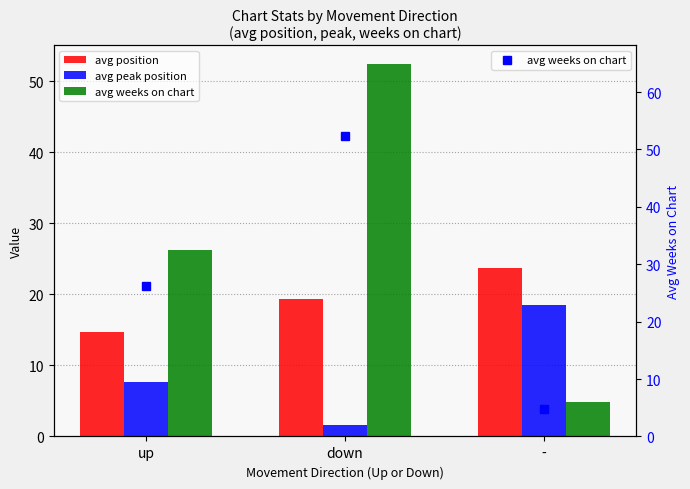

What position from the right is -?

1